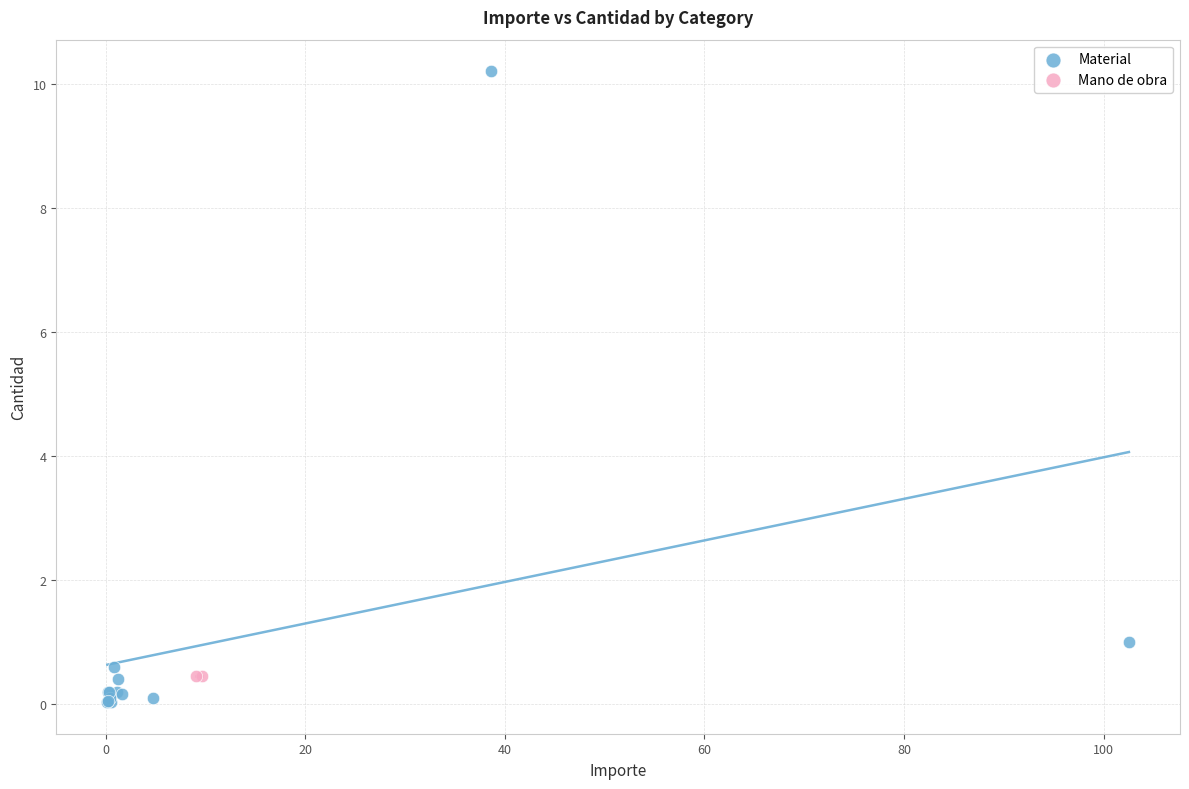

What are all the series names shown in the legend?

Material, Mano de obra